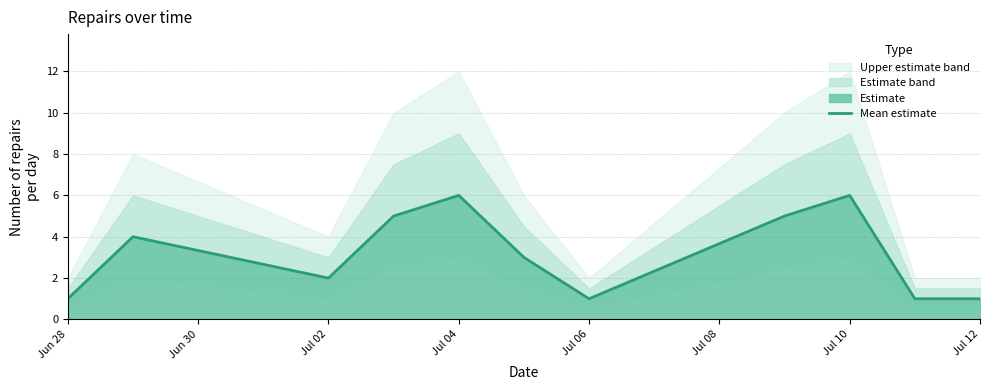

What is the sum of all values?

35